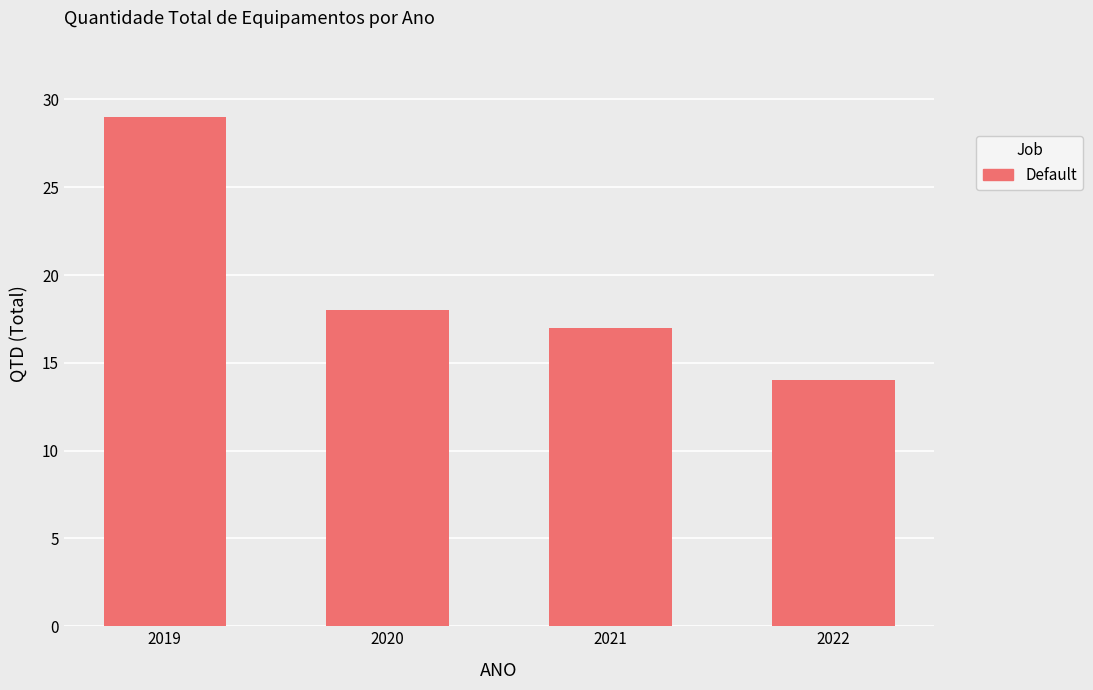

What value does the data have at 2021, to the nearest 10?

20